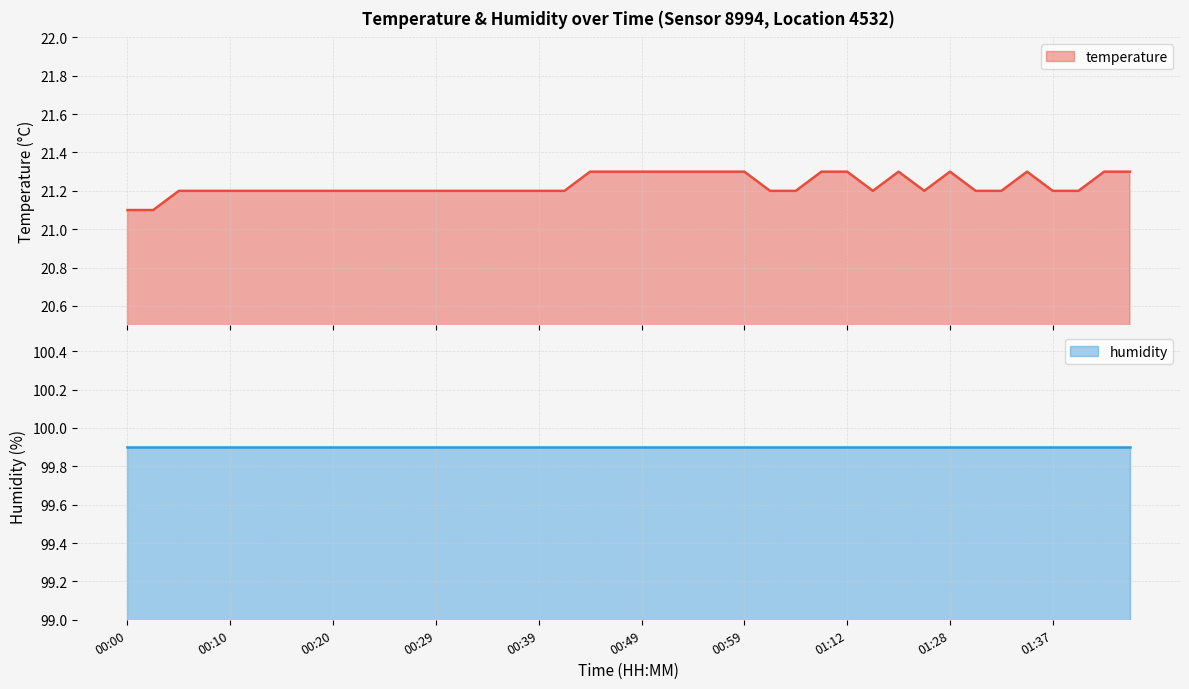

What is the label of the 40th point from the right?

00:00